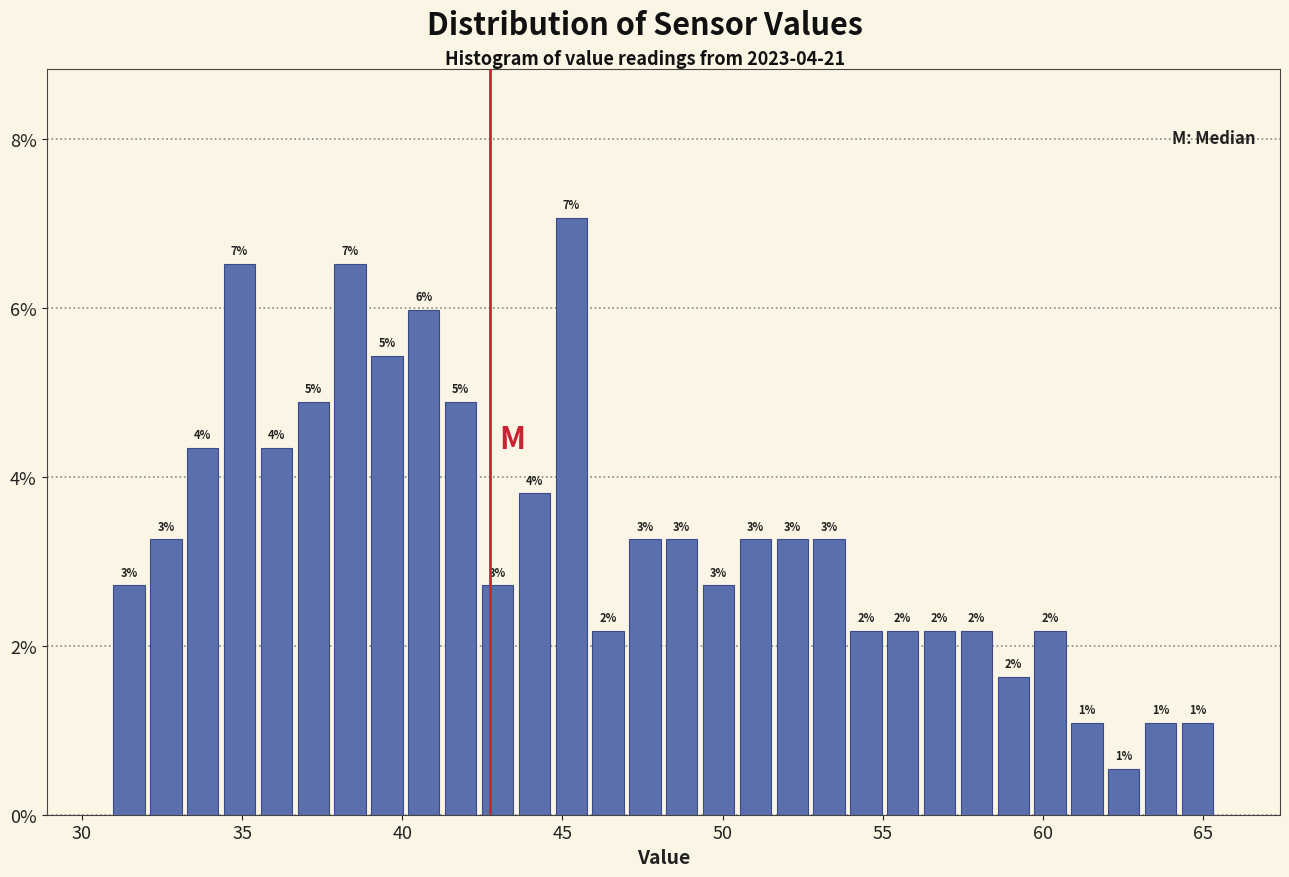

Around what value on the x-axis is the tallest bar? Give the approximate position of its centre, as read against the axis.

45.5